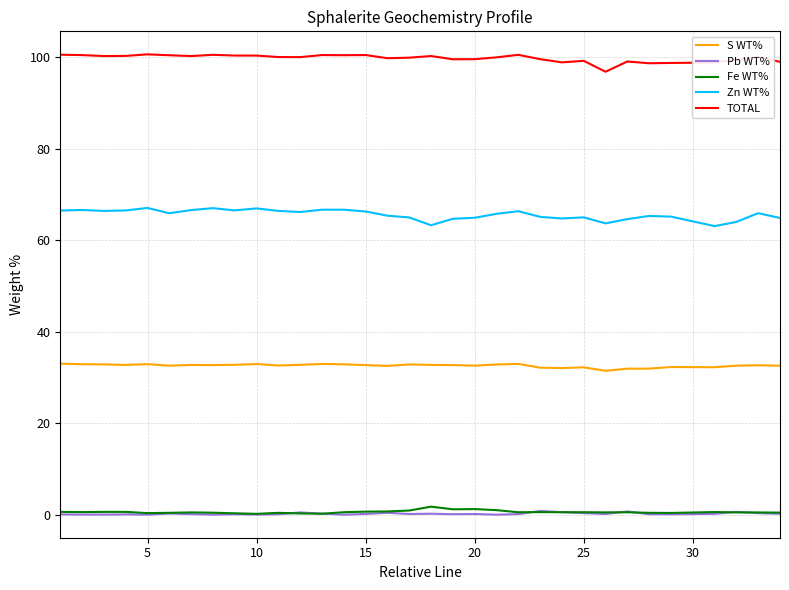

True or false: Fe WT% and Zn WT% intersect in this chart.

False